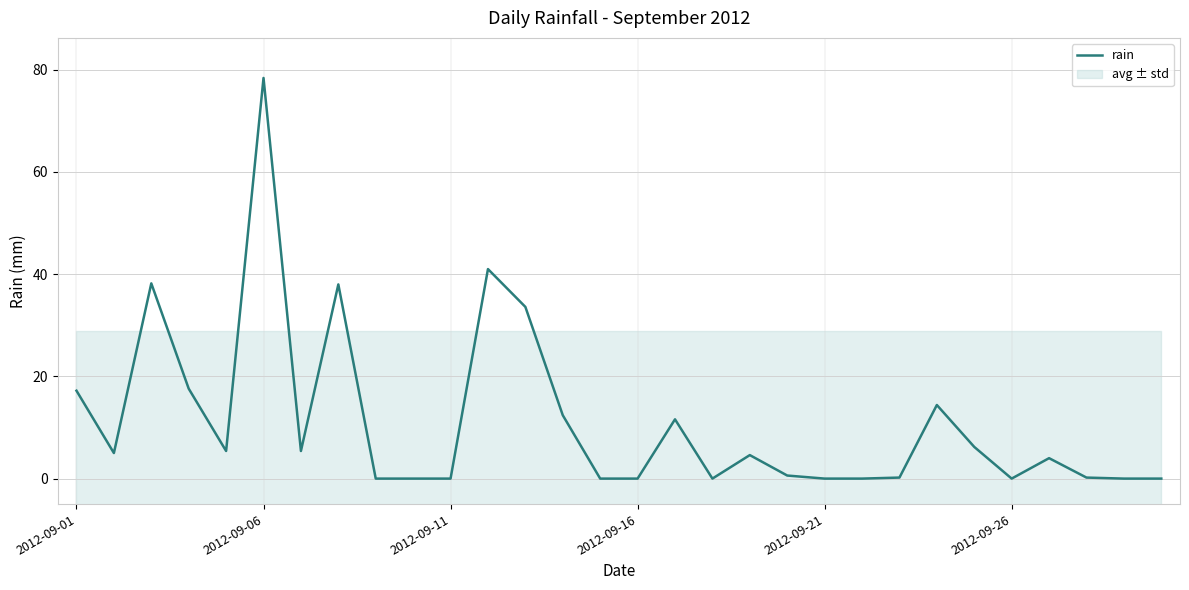

What is the maximum value for rain?

78.4